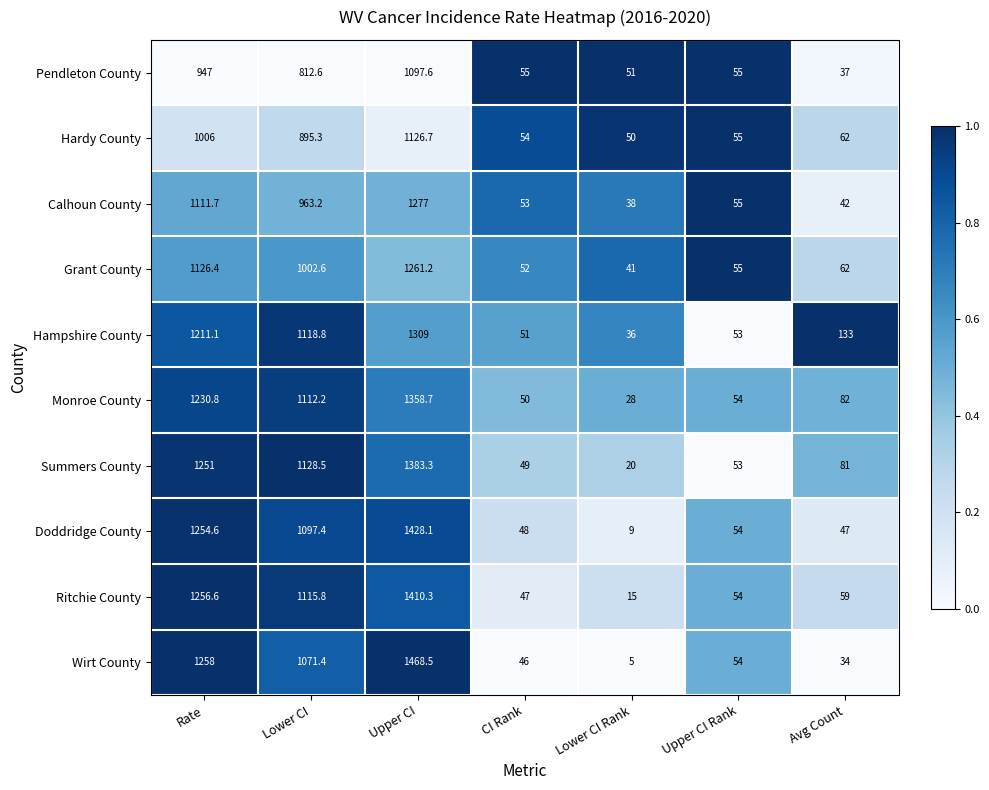

Rank the series by their maximum value, from lowest to highest.

Pendleton County, Hardy County, Grant County, Calhoun County, Hampshire County, Monroe County, Summers County, Ritchie County, Doddridge County, Wirt County